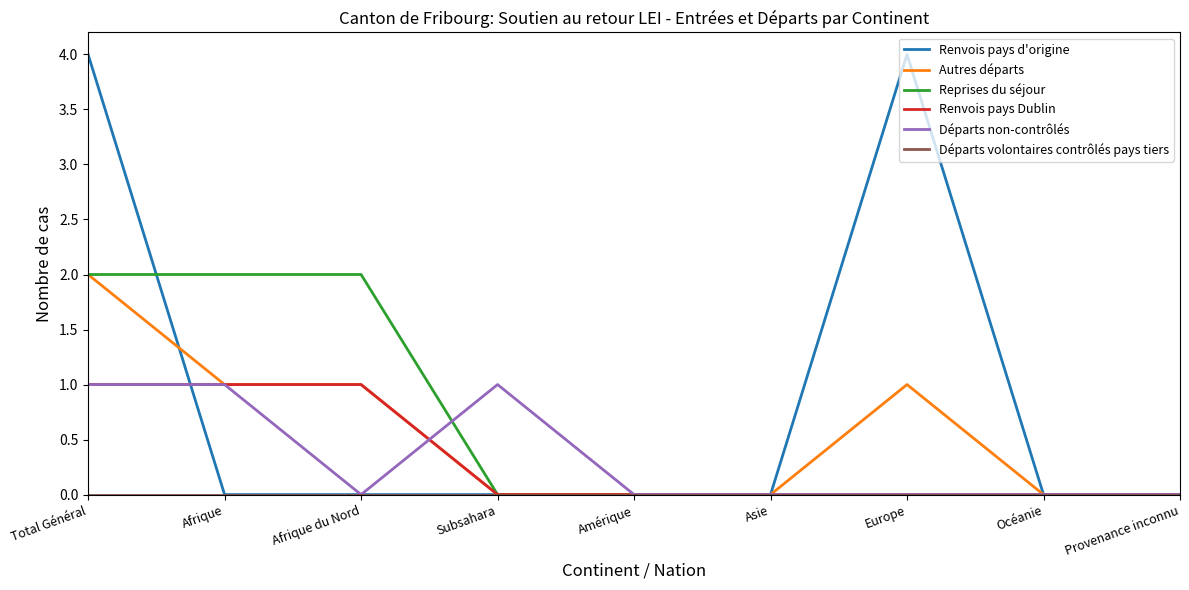

Which series has the largest range (max minus min)?

Renvois pays d'origine